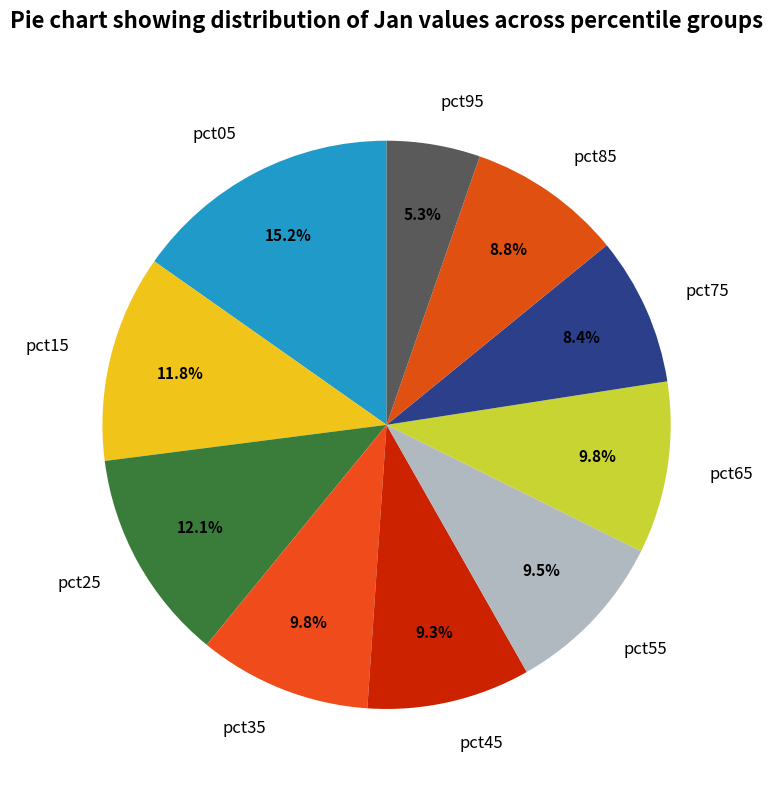

Does any single category account for the majority?

No